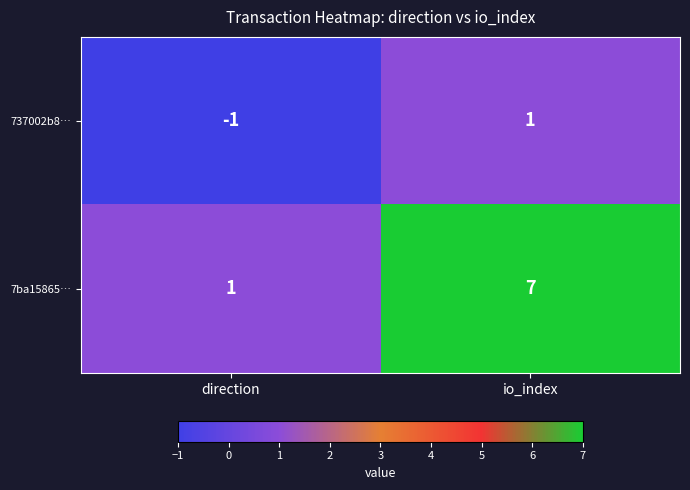

Reading left to right, transcribe all the data shown in this chart.

737002b8…: -1	1
7ba15865…: 1	7